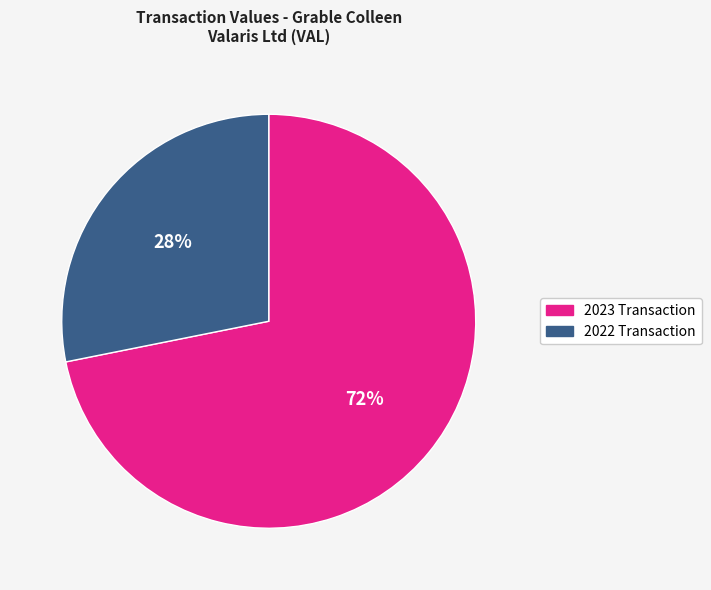

To the nearest percent, what is the difference between the largest and smallest slice percentages?

44%